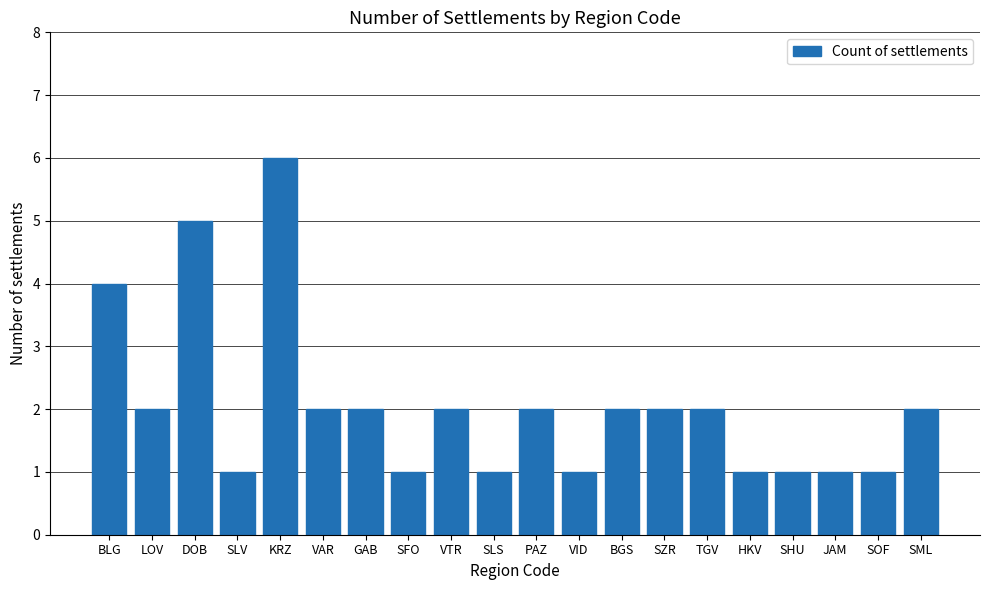

What position from the right is VAR?

15